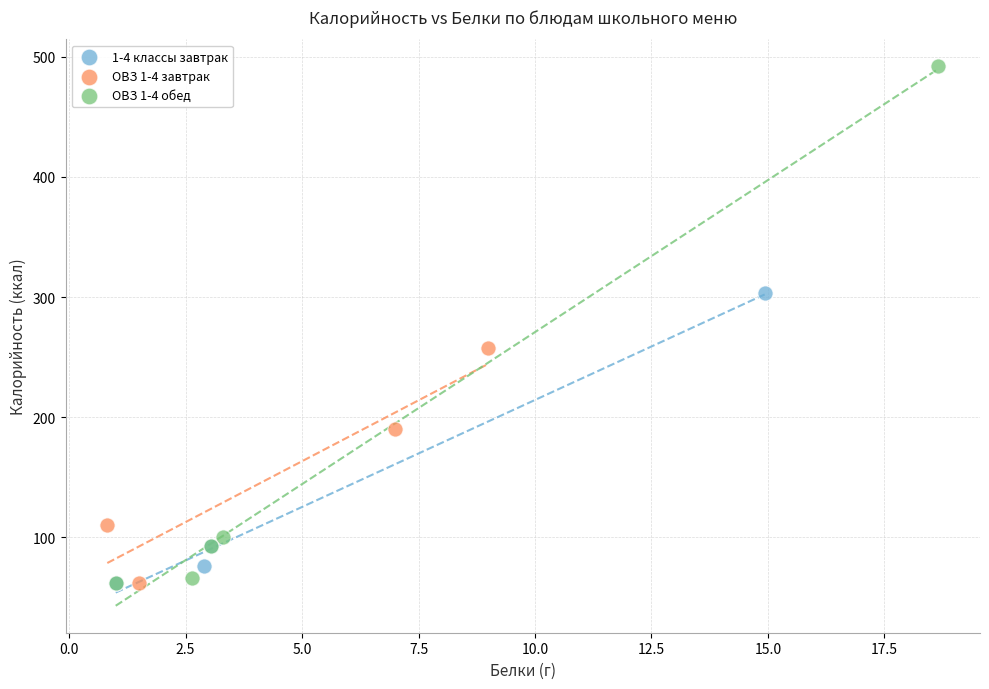

Which series reaches the maximum Y coordinate?

ОВЗ 1-4 обед